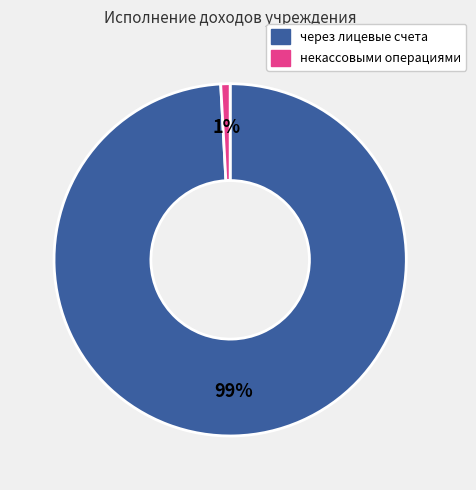

To the nearest percent, what percentage of the pie is через лицевые счета?

99%